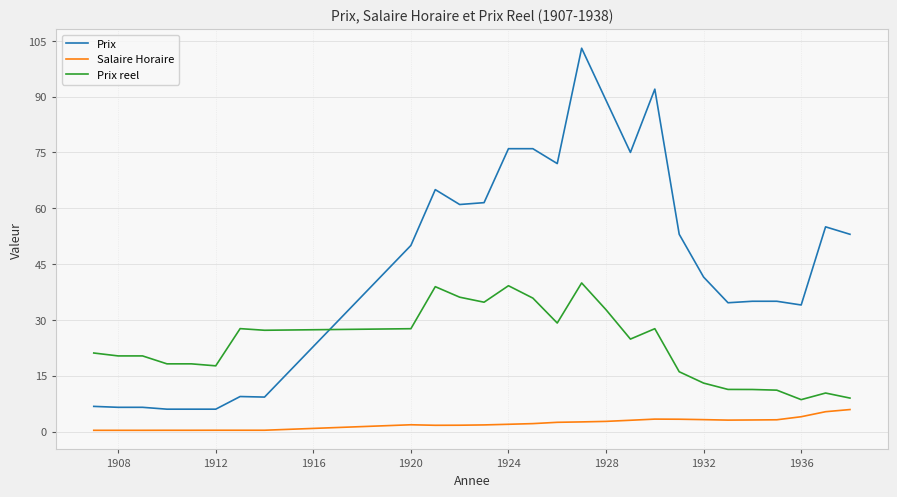

True or false: Salaire Horaire and Prix cross at least once.

False